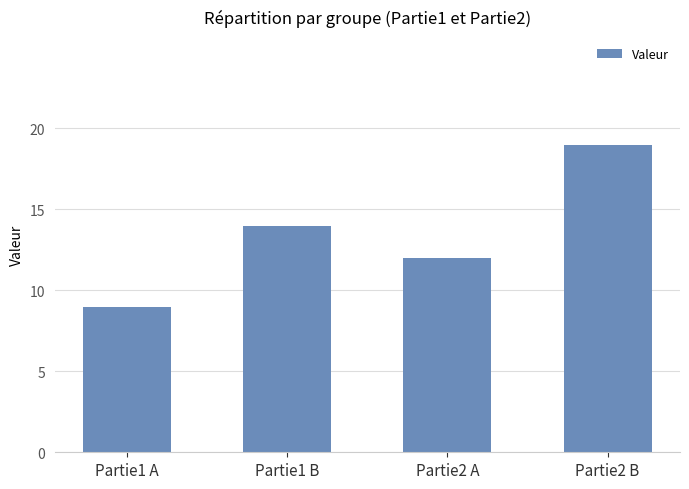

The value at Partie2 B is 27. True or false?

False